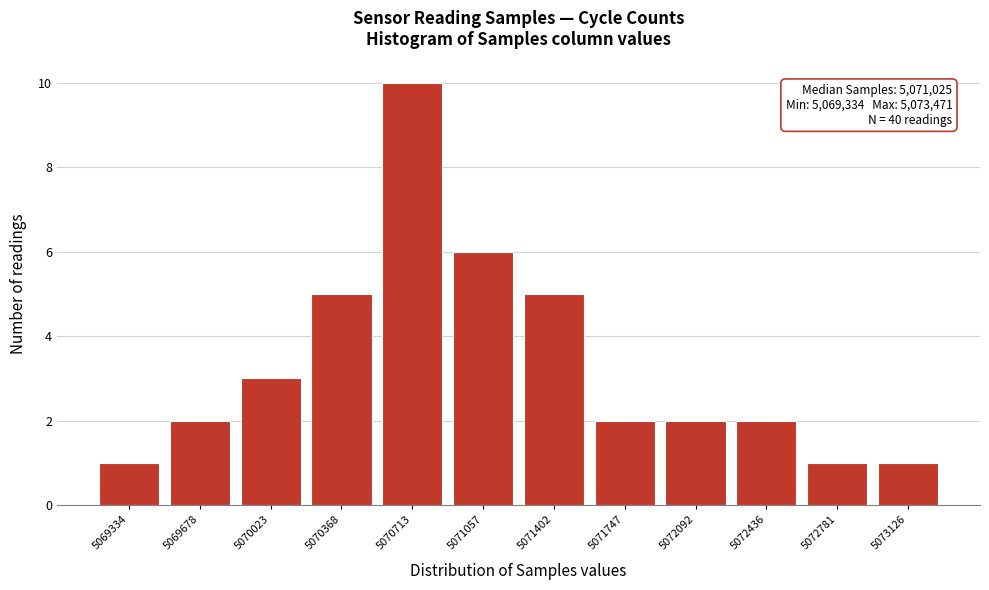

Reading right to left, transcribe all the data shown in this chart.

5073126=1	5072781=1	5072436=2	5072092=2	5071747=2	5071402=5	5071057=6	5070713=10	5070368=5	5070023=3	5069678=2	5069334=1